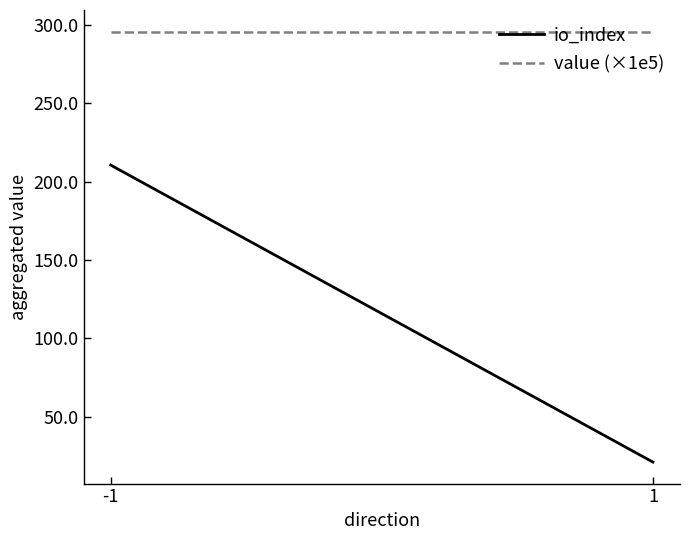

Rank the categories by io_index value from lowest to highest.

1, -1